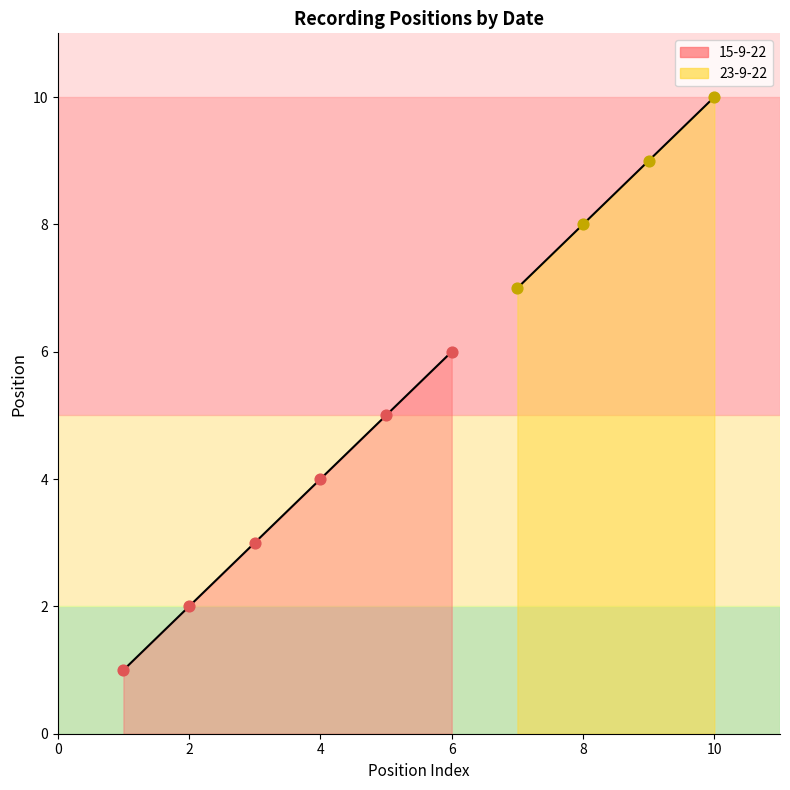

Approximately how many times larger is the value at 15-9-22 compared to 23-9-22?

0.3